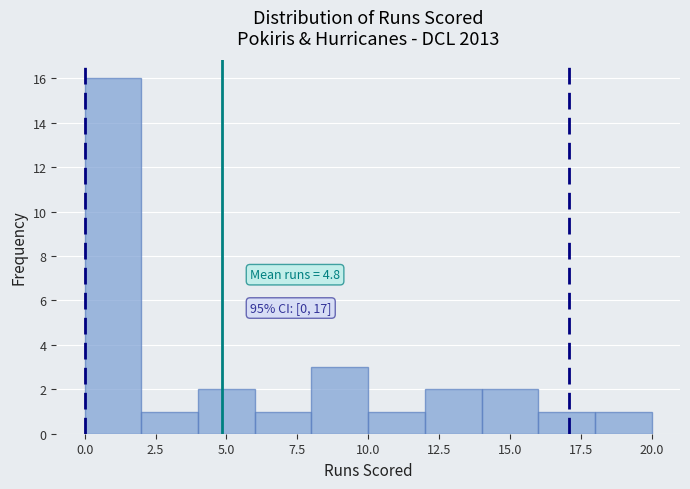

Over which range of the x-axis is the bar tallest?

0 to 2